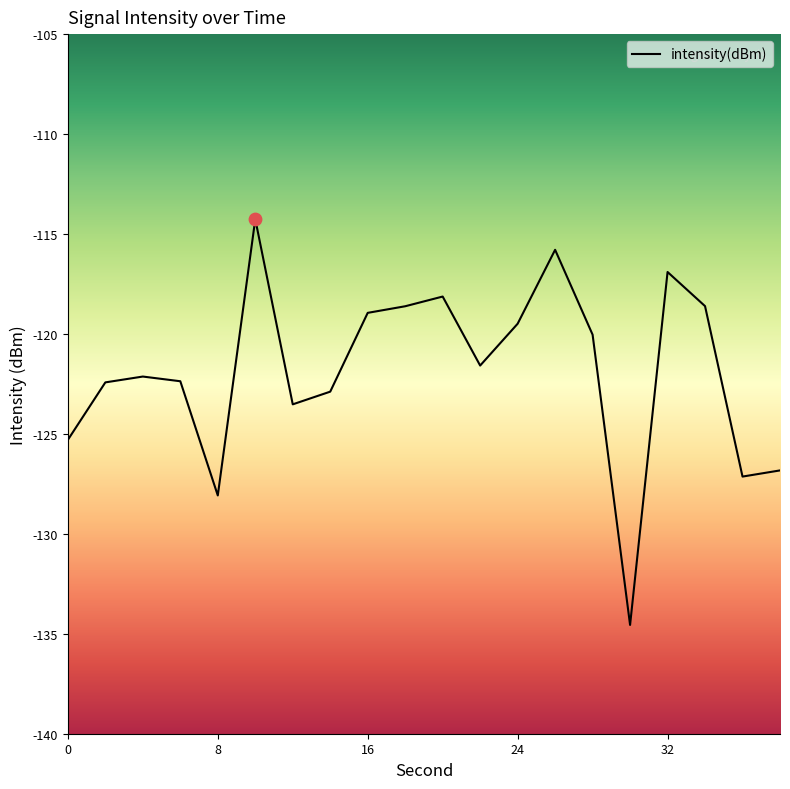

What is the greatest value displayed?

-114.3